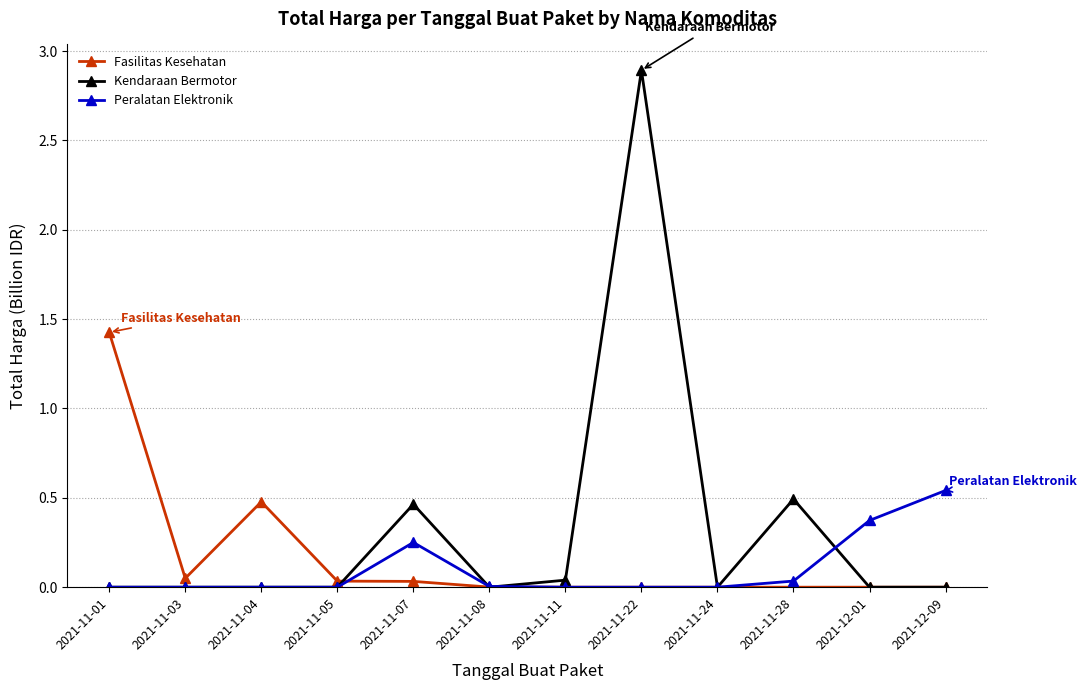

The value of Peralatan Elektronik at 2021-11-07 is 0.4. True or false?

False